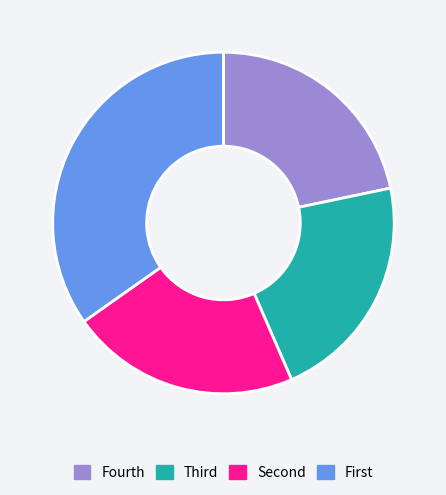

Which slice is the largest?

First